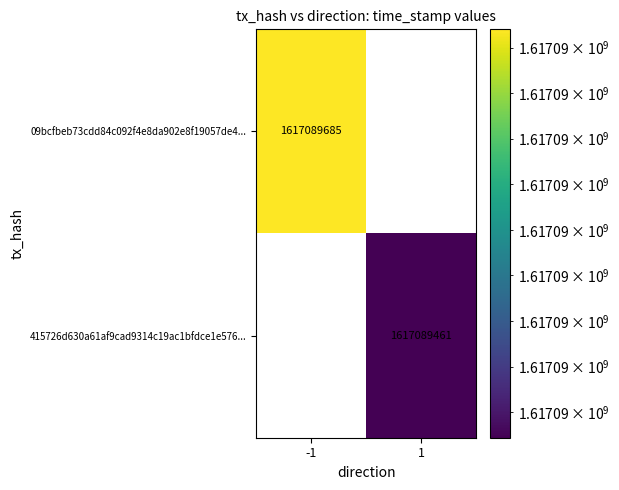

The value of 09bcfbeb73cdd84c092f4e8da902e8f19057de4... at -1 is 1617089685. True or false?

True